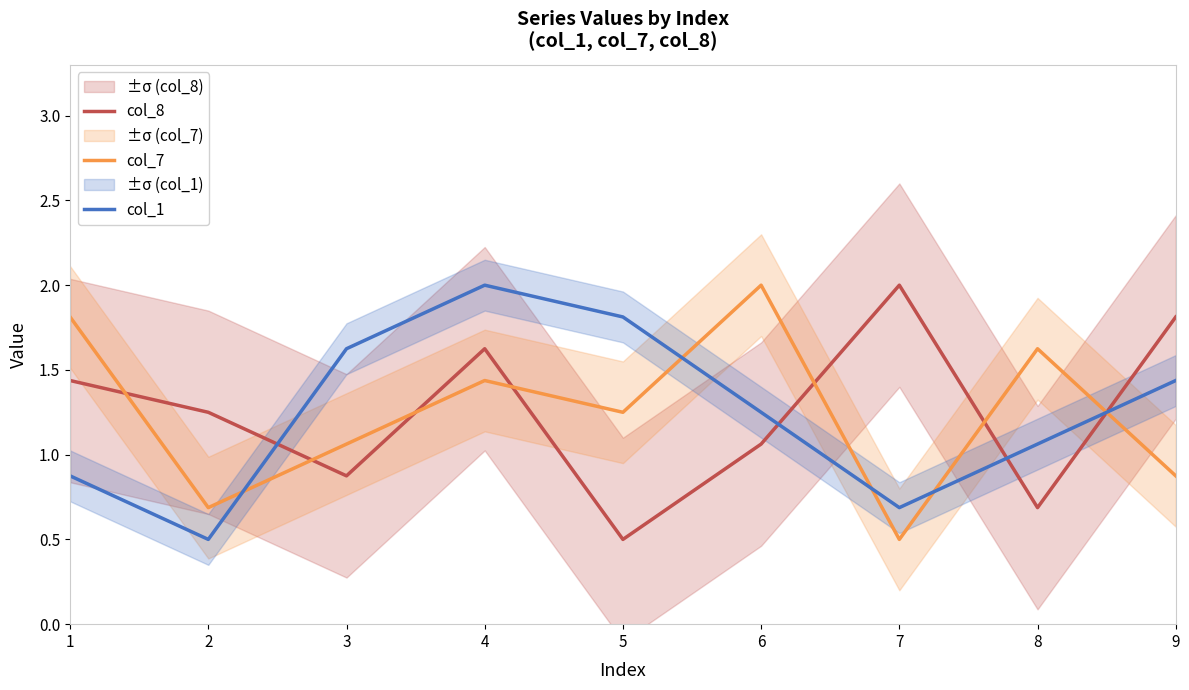

True or false: col_1 has a value of 0.7 at 2.

False